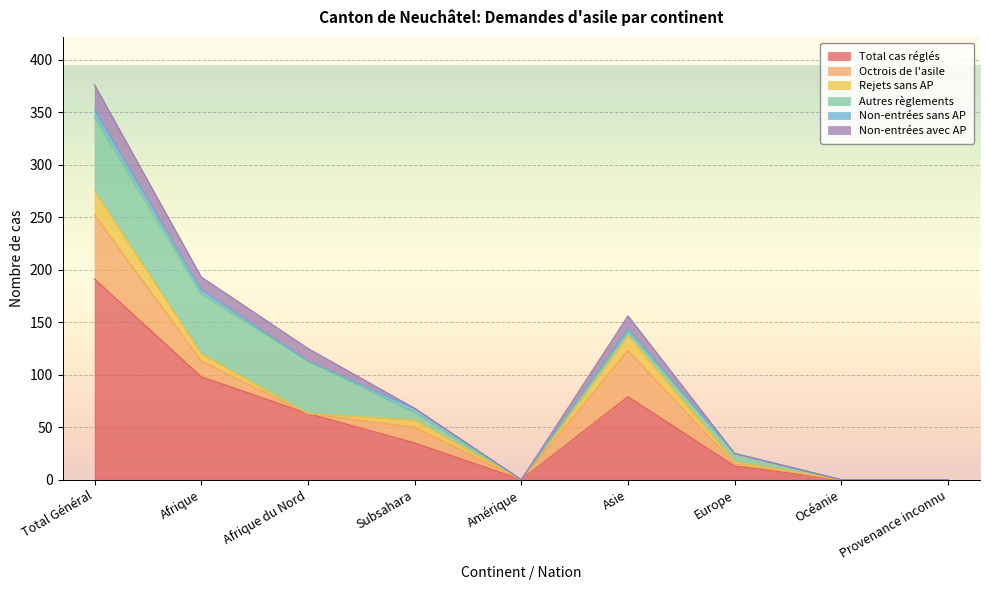

Which category has the highest value across all series?

Total Général